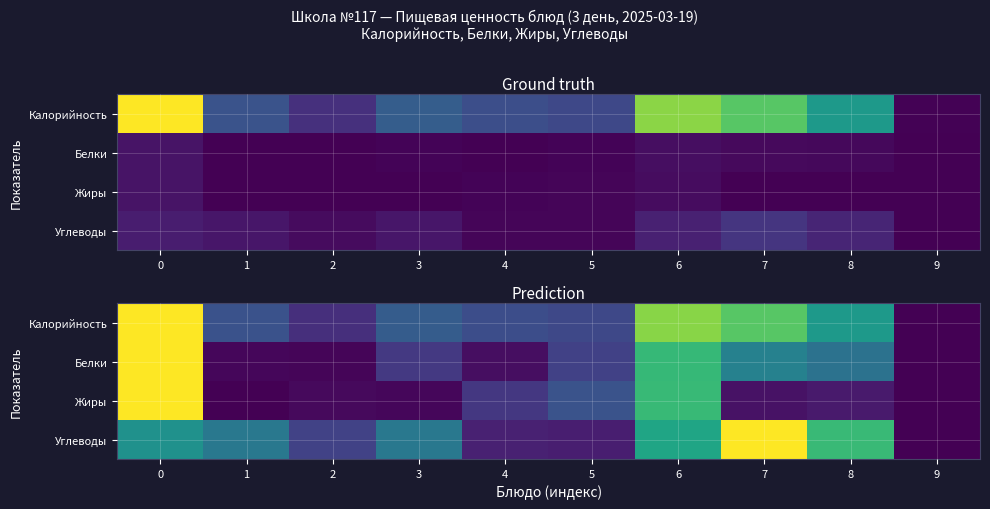

Is the value of Углеводы at 2 greater than the value of Калорийность at 7?

No